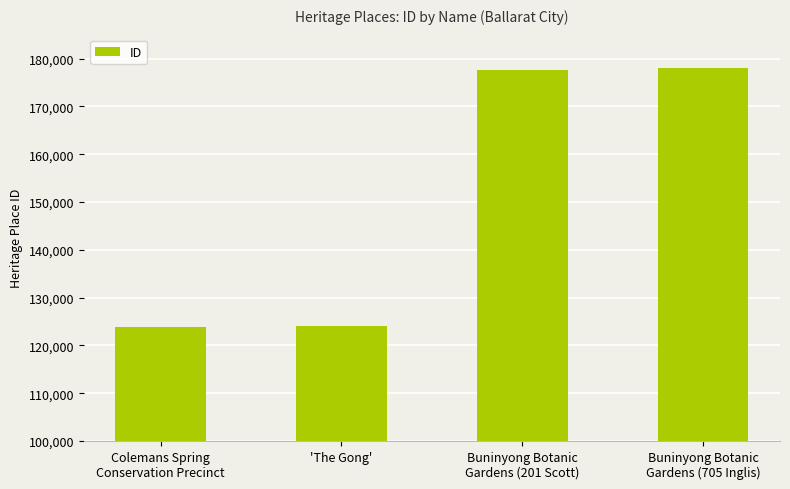

Approximately how many times larger is the value at Buninyong Botanic
Gardens (705 Inglis) compared to Colemans Spring
Conservation Precinct?

1.4